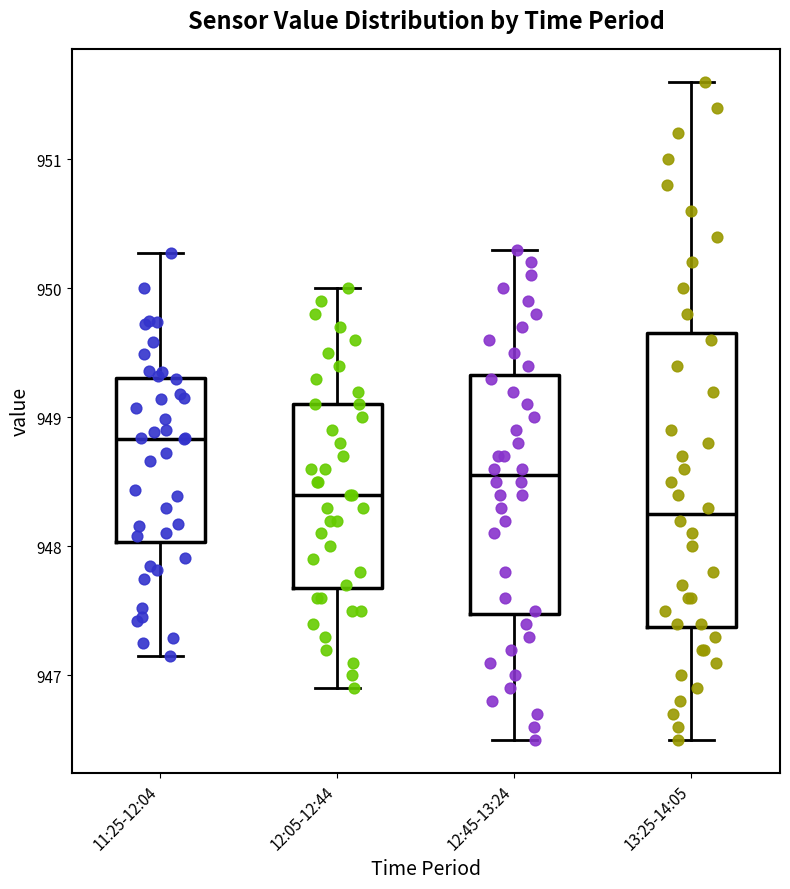

Reading left to right, transcribe this box plot: for each box, give where its median line is, the range the box spans, and where its two whiskers end, as read against the y-axis. The values are not printed on the chart, so give them approximately, as read against the axis.

11:25-12:04: median 948.8, box 948.0 to 949.3, whiskers 947.2 to 950.3
12:05-12:44: median 948.4, box 947.7 to 949.1, whiskers 946.9 to 950.0
12:45-13:24: median 948.6, box 947.5 to 949.3, whiskers 946.5 to 950.3
13:25-14:05: median 948.3, box 947.4 to 949.7, whiskers 946.5 to 951.6